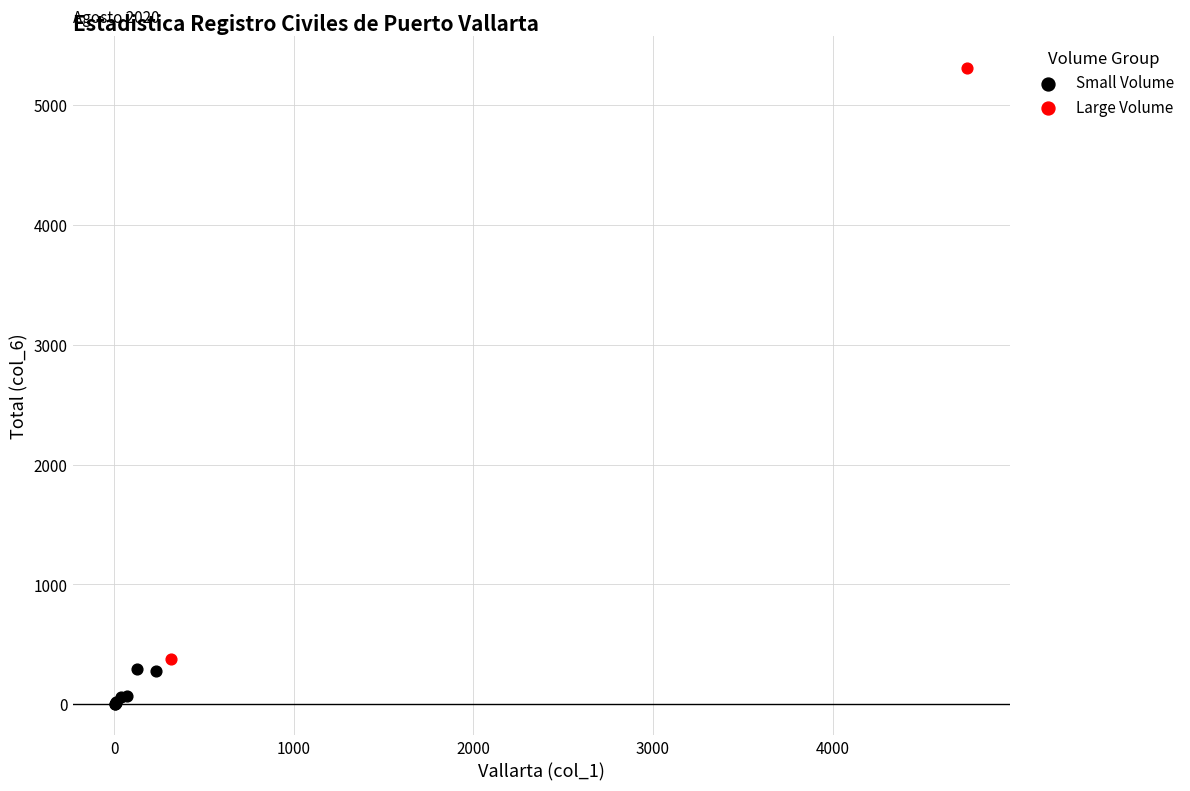

Which series contains the highest Y value?

Large Volume